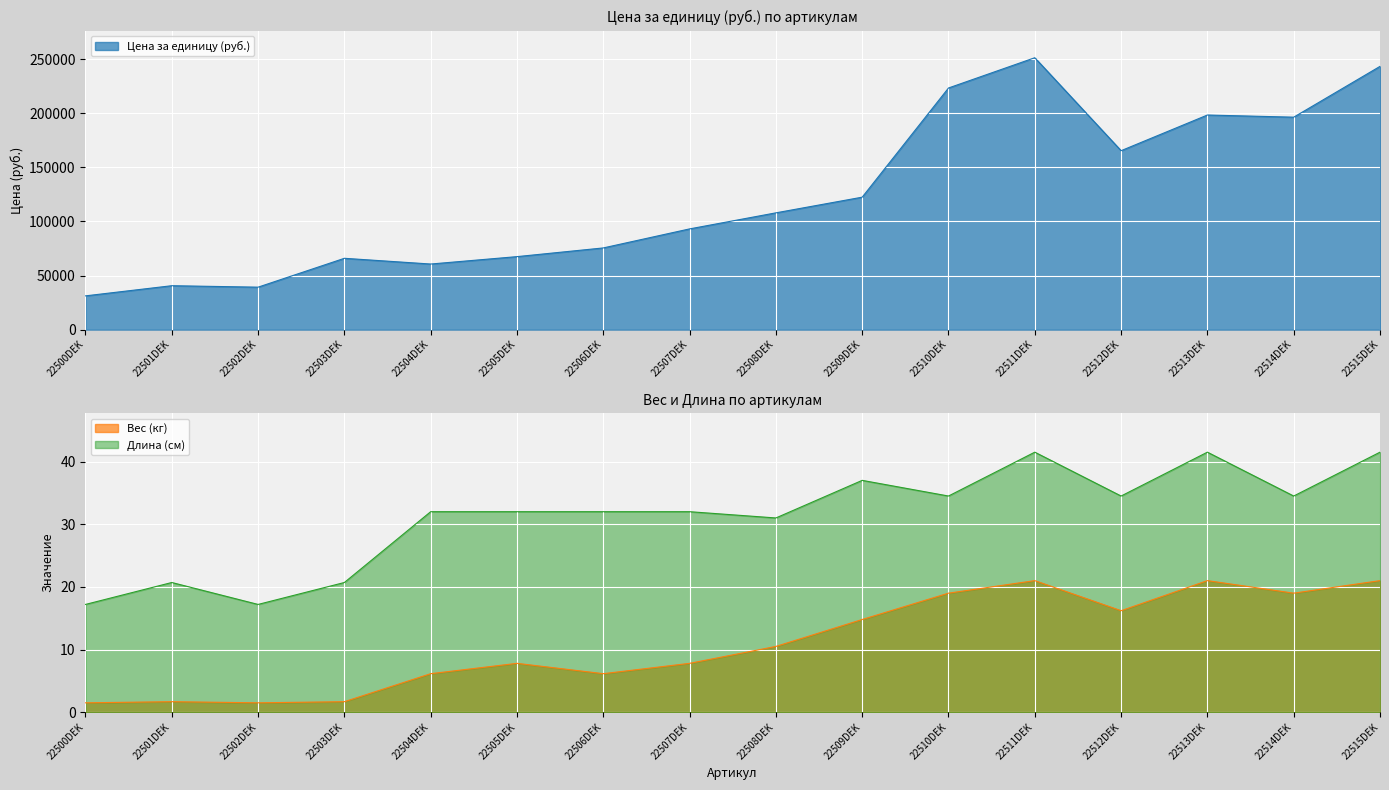

Reading left to right, list all the values displayed in this chart.

Цена за единицу (руб.): 31200.0	40600.0	39250.0	65950.0	60650.0	67500.0	75550.0	93150.0	108000.0	122500.0	223500.0	251500.0	165500.0	198500.0	196500.0	243500.0
Вес (кг): 1.5	1.7	1.5	1.7	6.2	7.8	6.2	7.8	10.5	14.8	19.0	21.0	16.2	21.0	19.0	21.0
Длина (см): 17.2	20.7	17.2	20.7	32.0	32.0	32.0	32.0	31.0	37.0	34.5	41.5	34.5	41.5	34.5	41.5